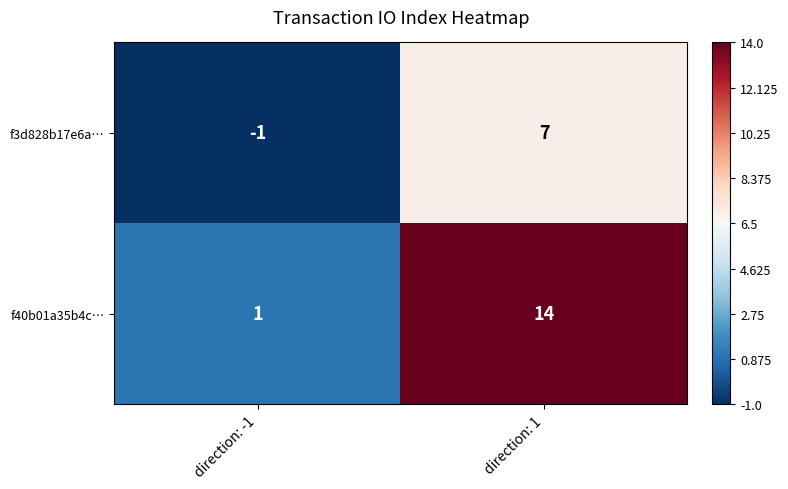

Is it true that f40b01a35b4c… equals 2 at direction: -1?

False